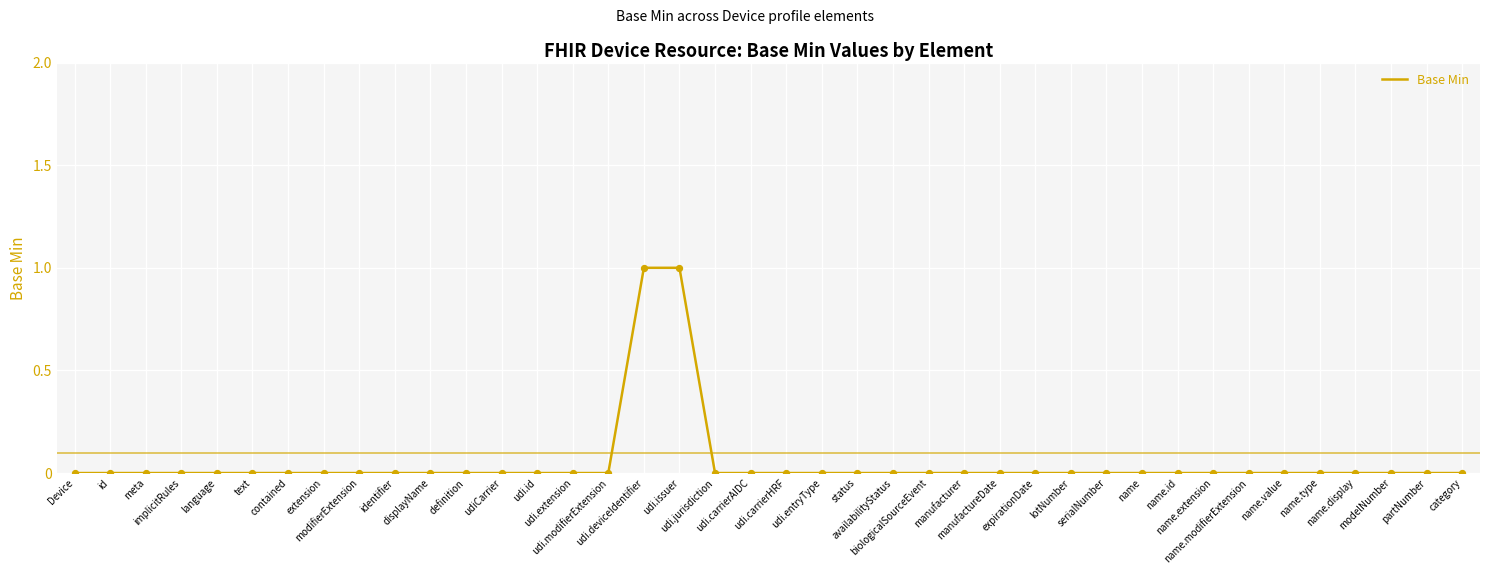

Between name.value and modifierExtension, which is larger?

name.value